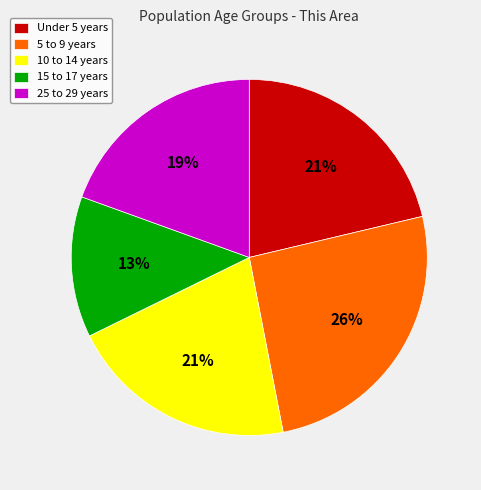

What is the ratio of the value at 10 to 14 years to the value at 5 to 9 years?

0.8